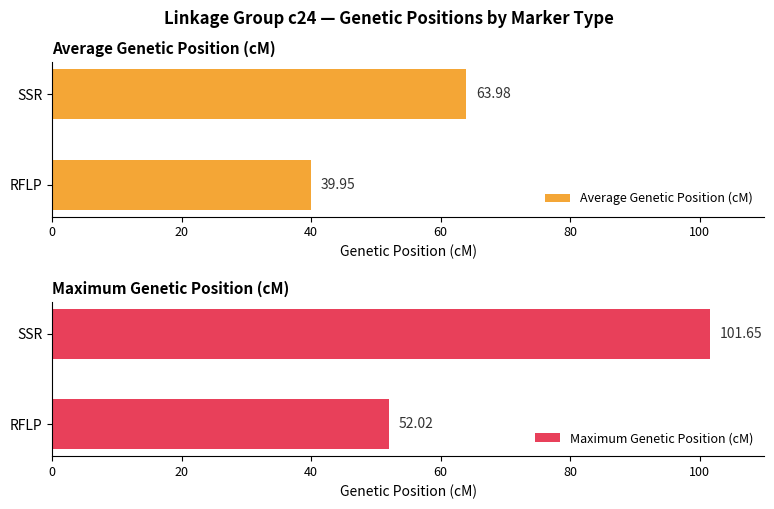

Are the bars grouped side by side (vs. stacked)?

Yes